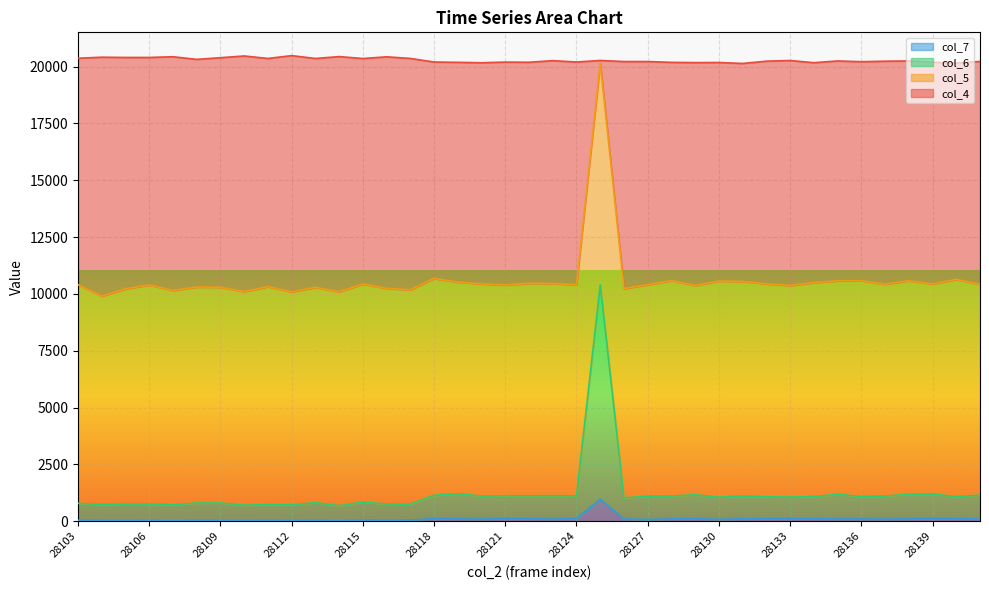

What is the value of the col_4 point at the 6th from the left?

10303